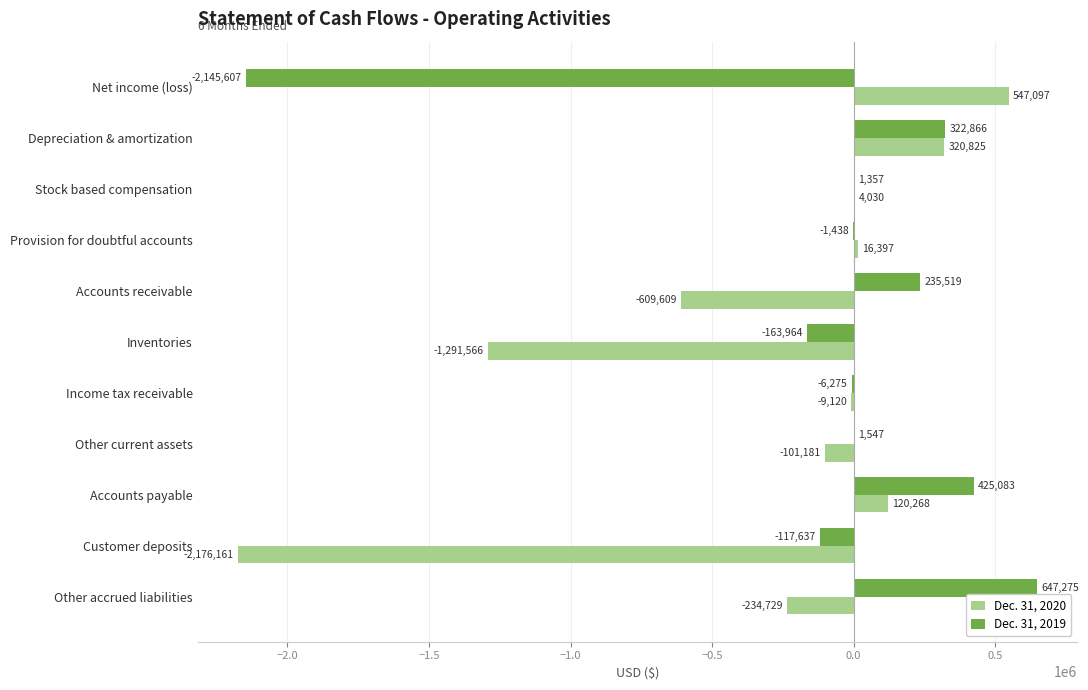

What is the sum of all Dec. 31, 2019 values?

-801274